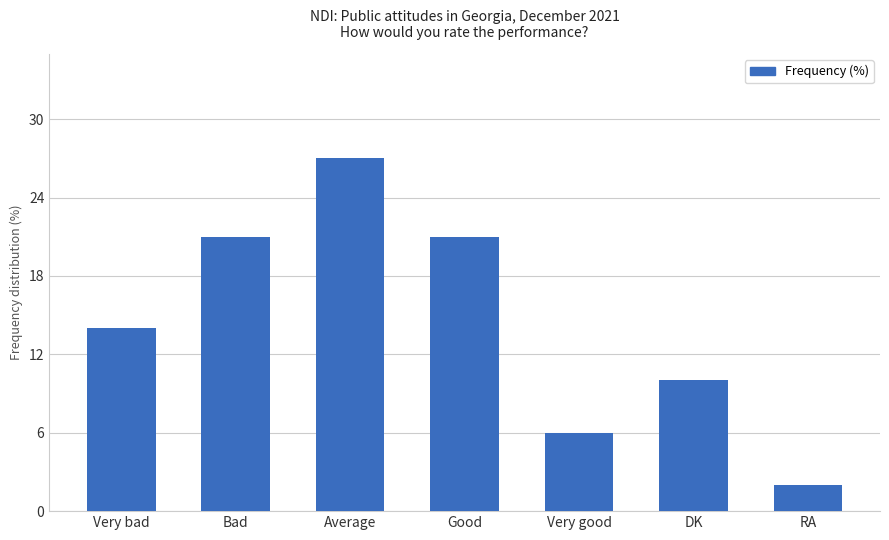

What is the value of the 3rd bar from the left?

27